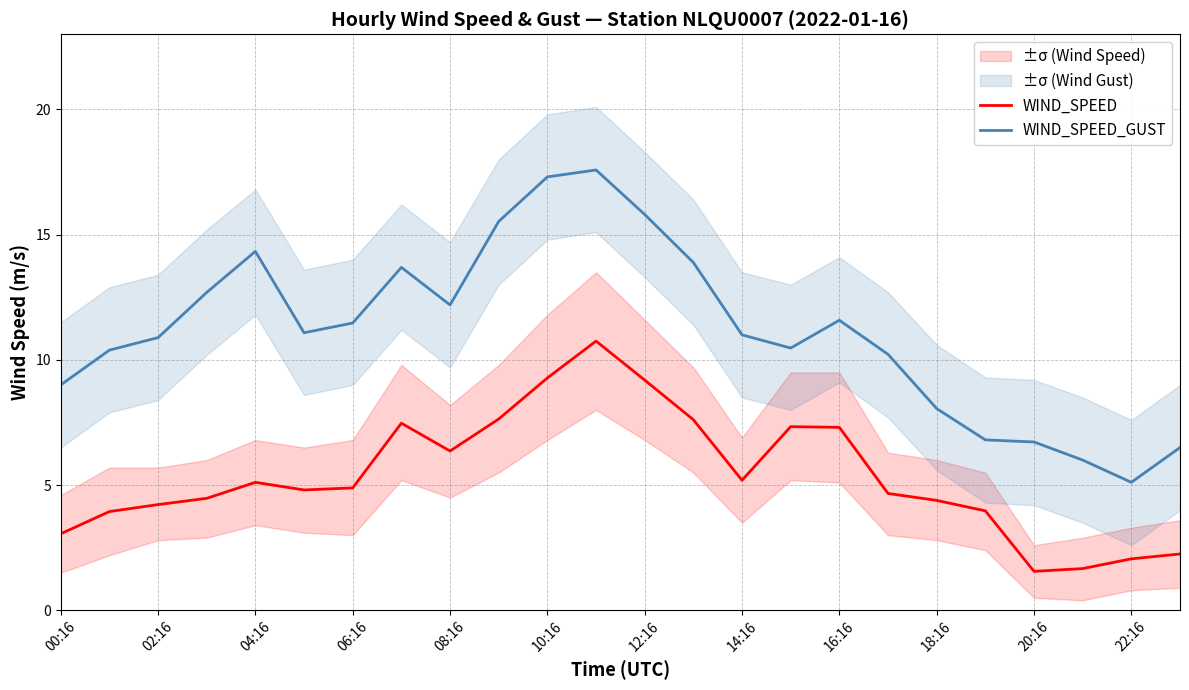

What is the maximum value for WIND_SPEED?

10.8